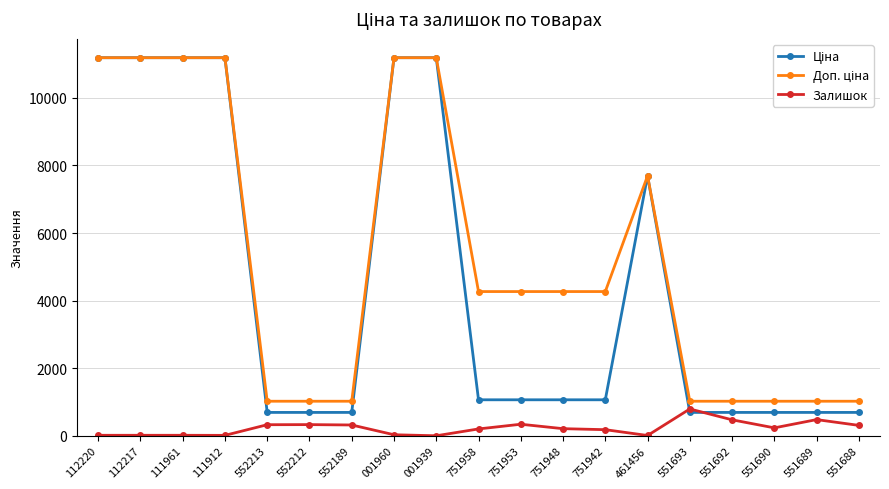

How many series are shown in this chart?

3